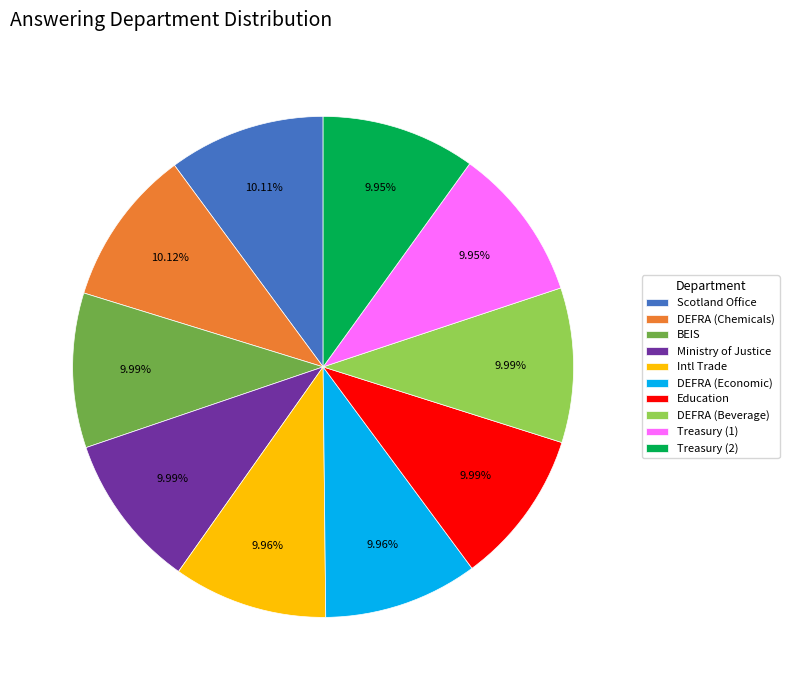

What percentage is the Ministry of Justice slice, to the nearest percent?

10%